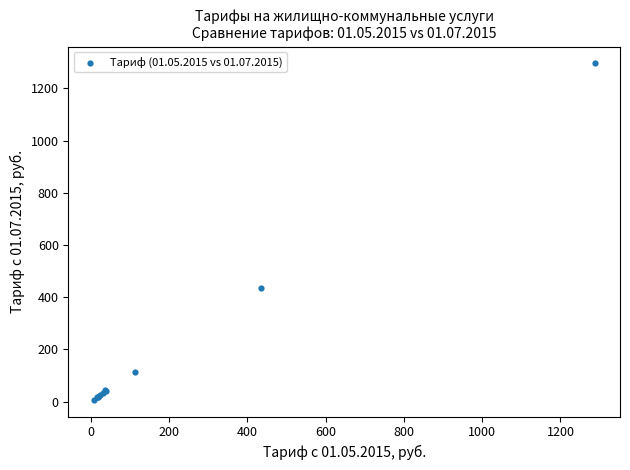

What Y value in the scatter plot is closest to 651?

434.8